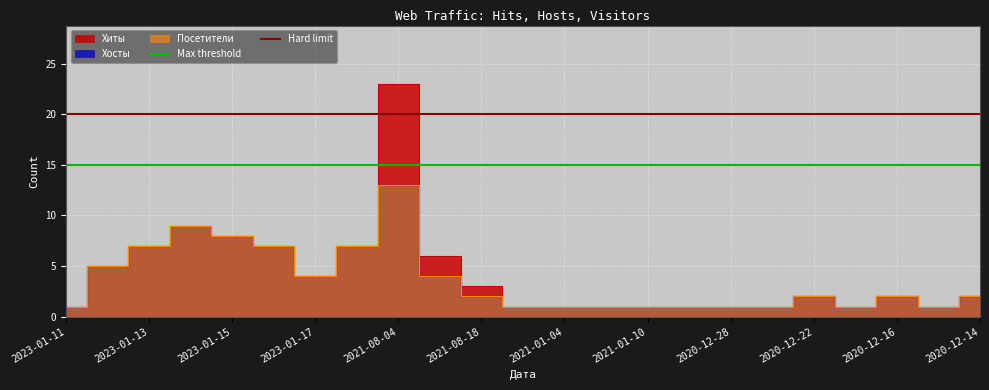

Is it true that Hard limit equals 20 at 2023-01-11?

True